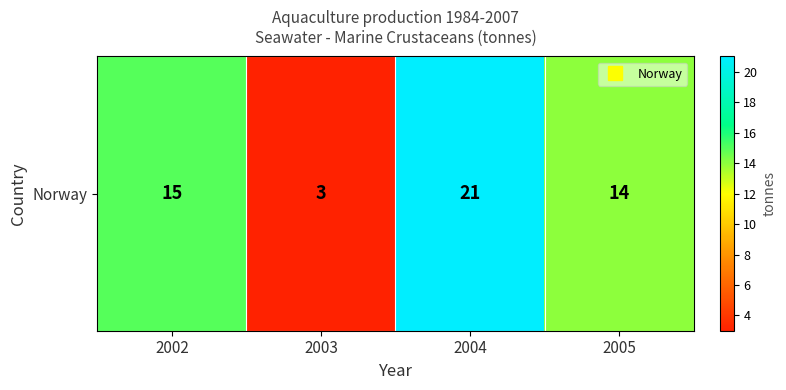

What is the change in value from 2002 to 2003?

-12